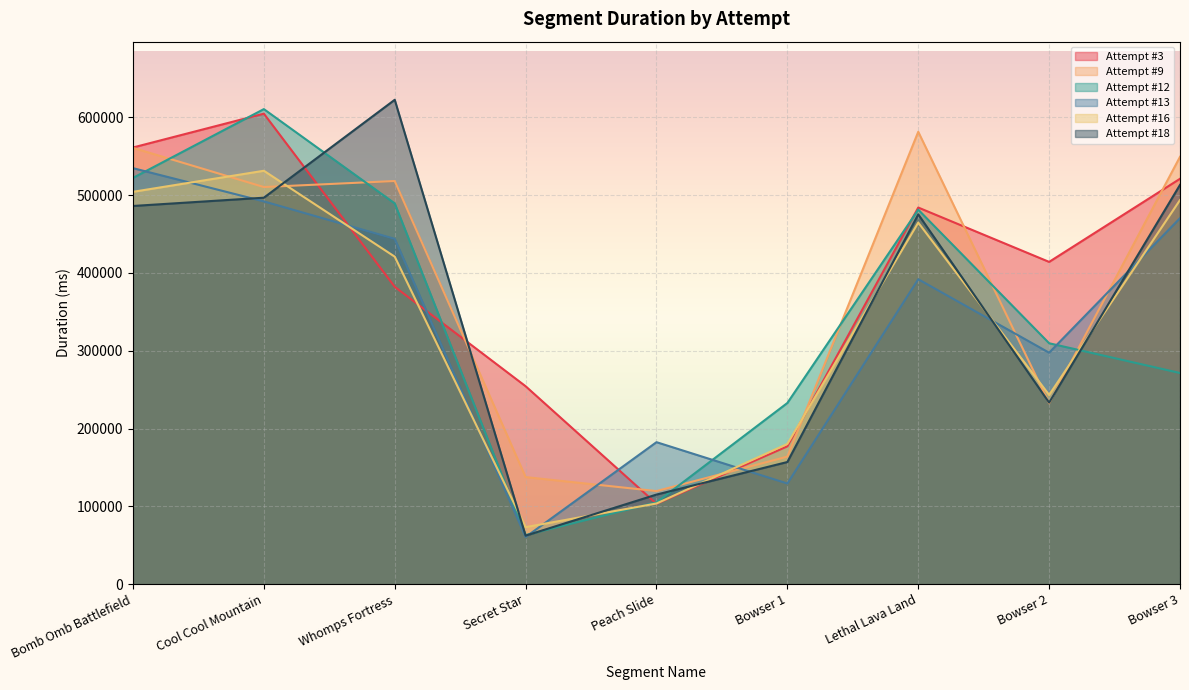

How many lines are shown in the chart?

6